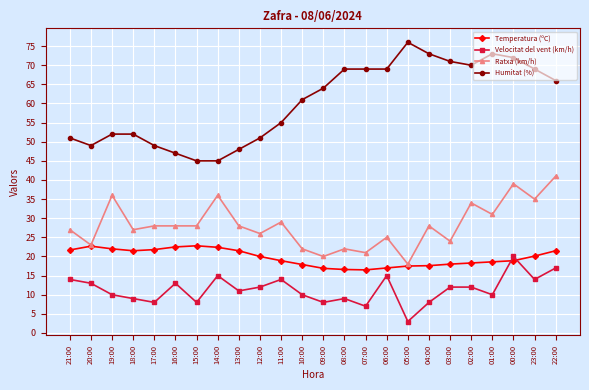

At how many categories does at least one series exceed 3?

24